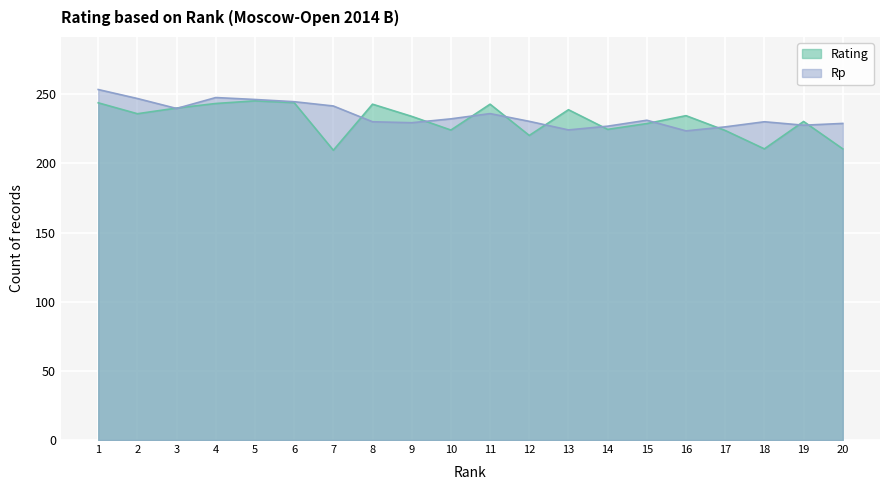

Reading left to right, extract all data points from this chart.

Rating: 243.8	235.9	240.0	243.3	245.2	243.9	209.5	242.8	234.0	224.1	242.8	220.2	238.8	224.6	228.8	234.5	223.8	210.5	230.3	210.5
Rp: 253.4	246.9	239.7	247.6	246.2	244.6	241.5	230.1	229.4	232.2	236.0	230.4	224.2	226.9	231.2	223.5	226.4	230.1	227.6	228.9